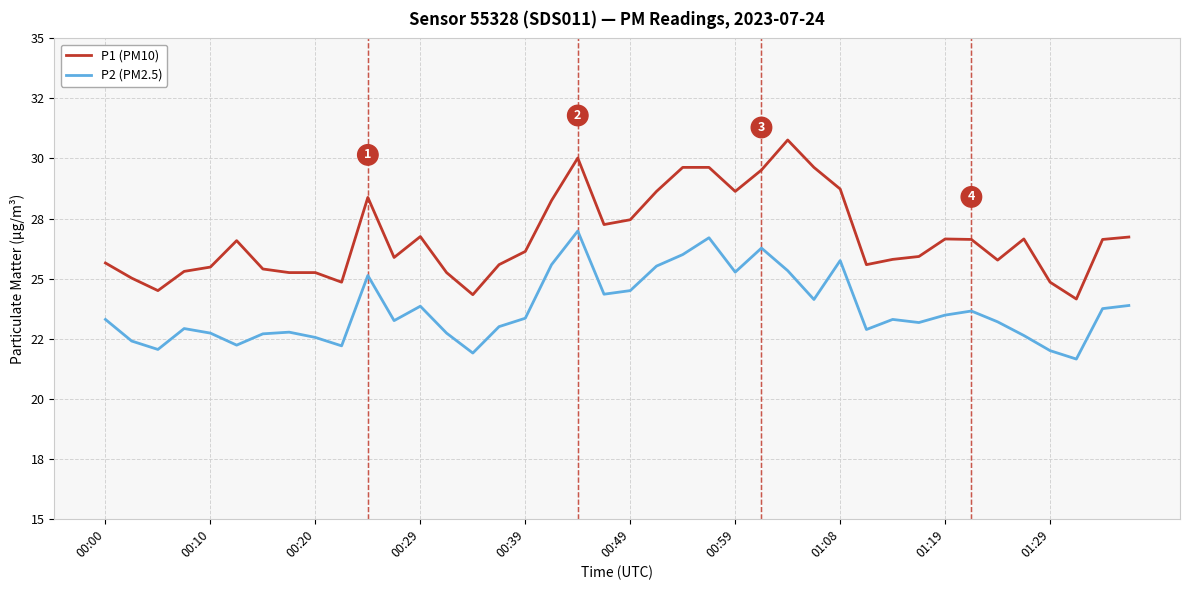

Is this an area chart (filled region under the line)?

No